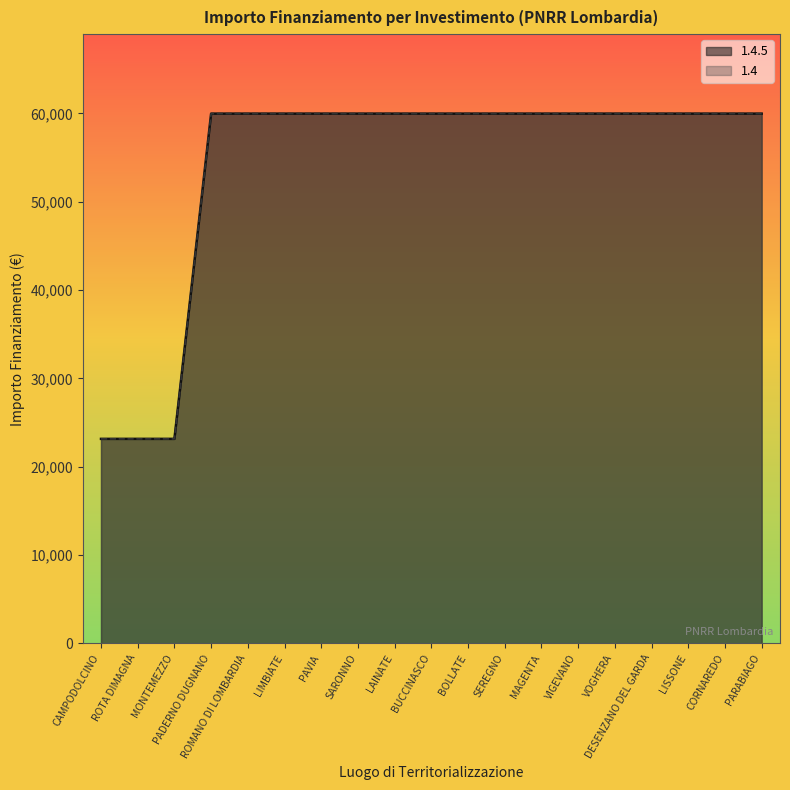

True or false: 1.4.5 and 1.4 intersect in this chart.

False